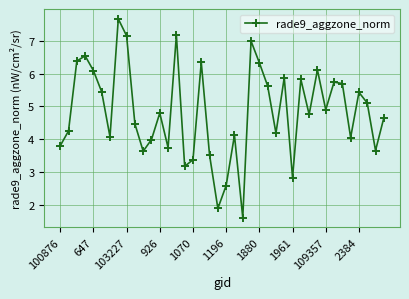

What is the difference between the maximum and second lowest values?

5.8